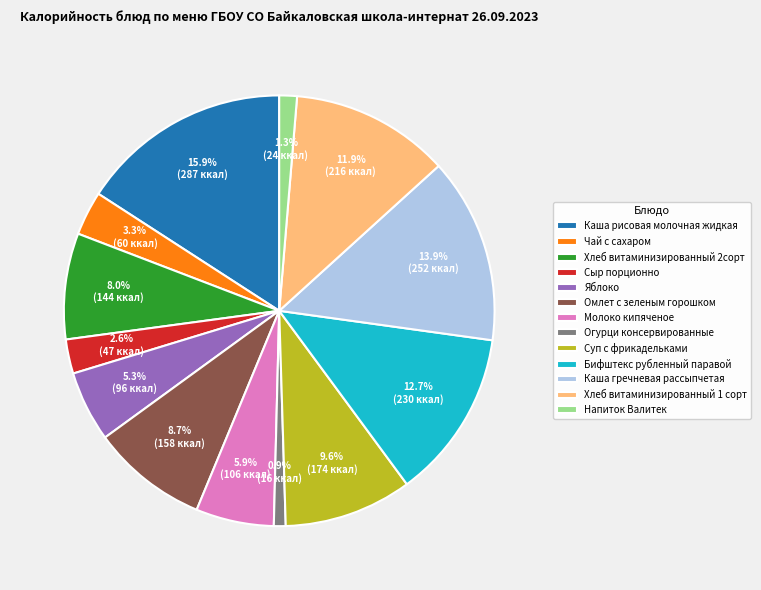

What is the largest slice in the pie chart?

Каша рисовая молочная жидкая